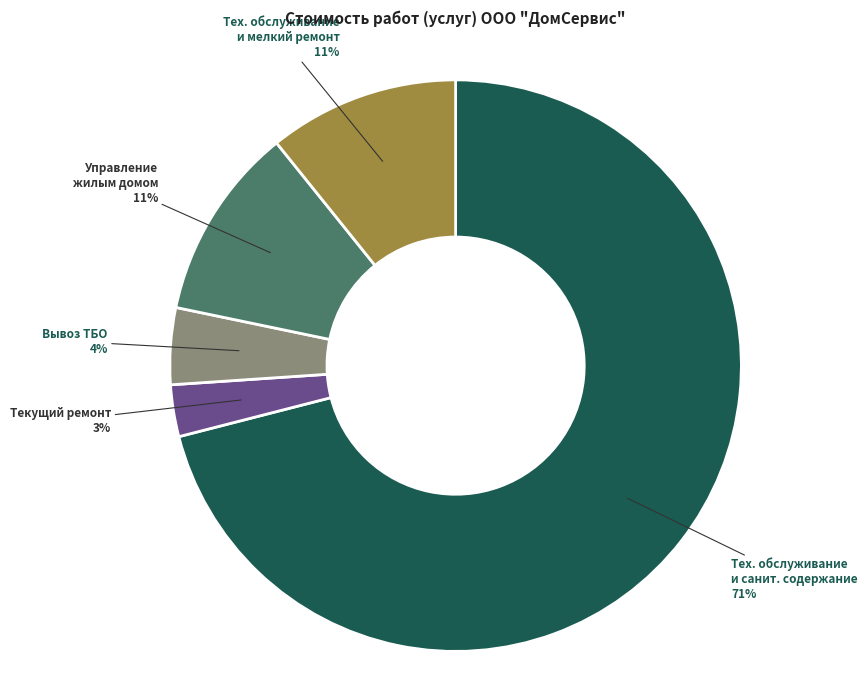

Which slice is the largest?

Тех. обслуживание и санит. содержание